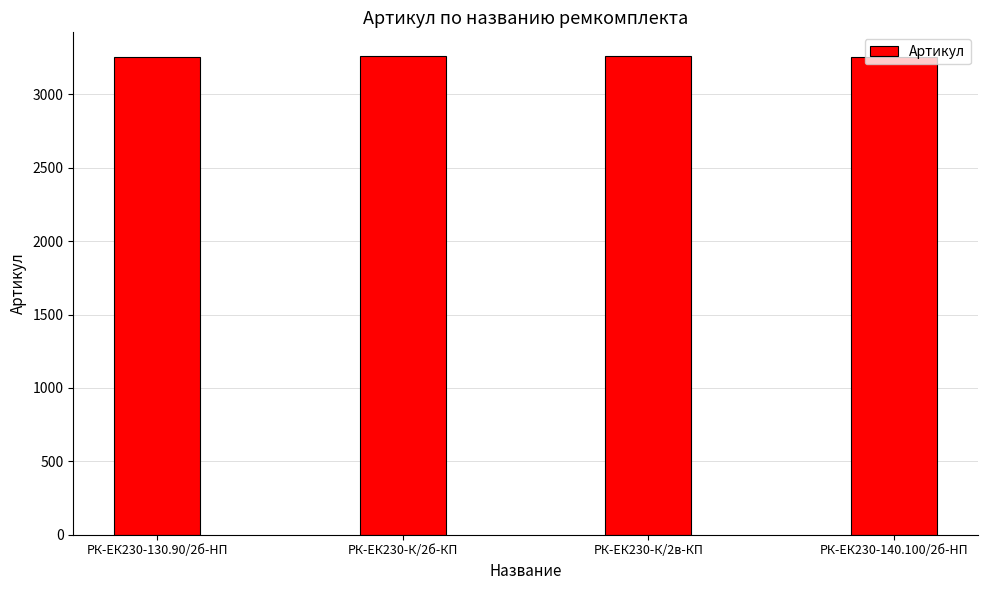

Approximately how many times larger is the value at РК-ЕК230-К/2в-КП compared to РК-ЕК230-К/2б-КП?

1.0